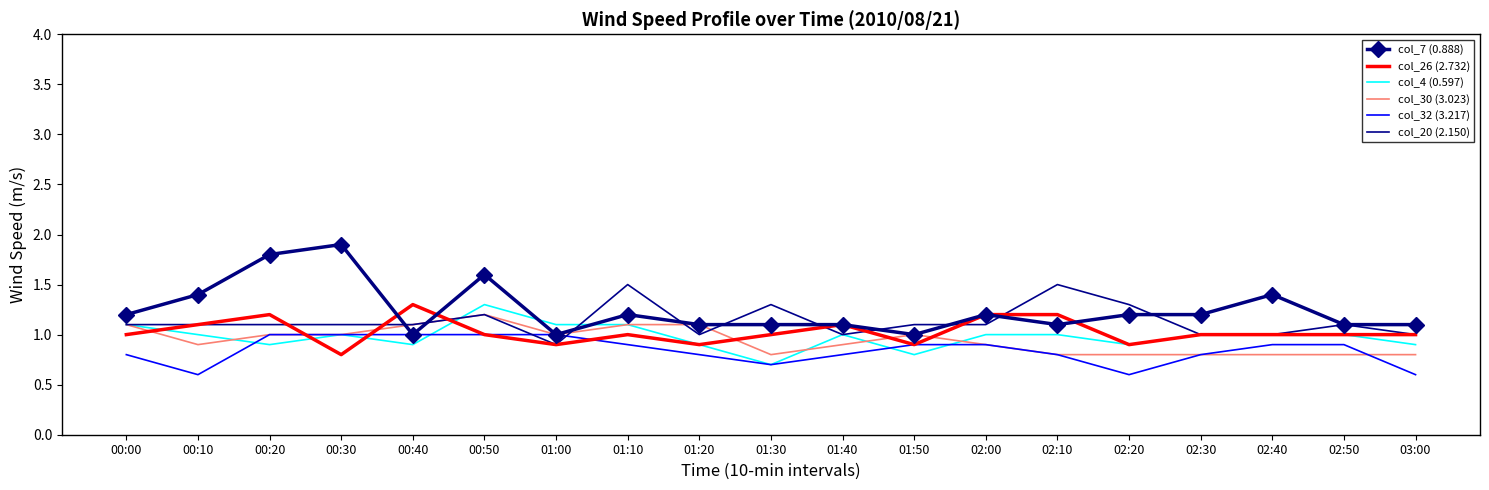

What is the sum of all col_20 (2.150) values?

21.5